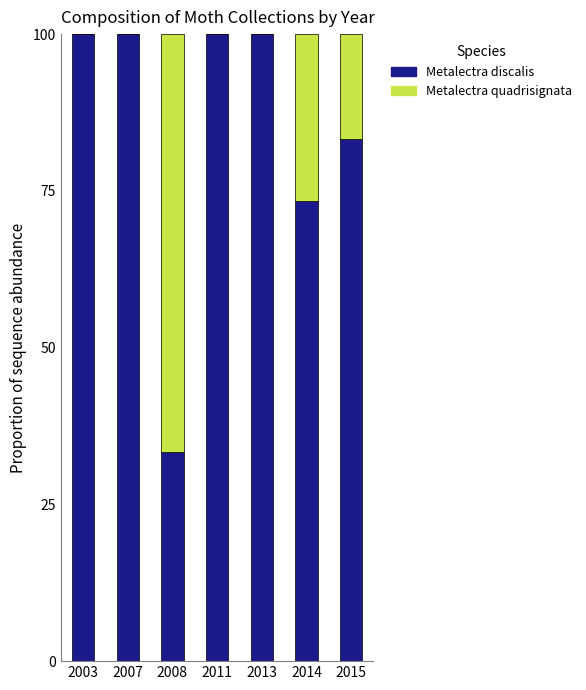

The value of Metalectra discalis at 2014 is 73.3. True or false?

True